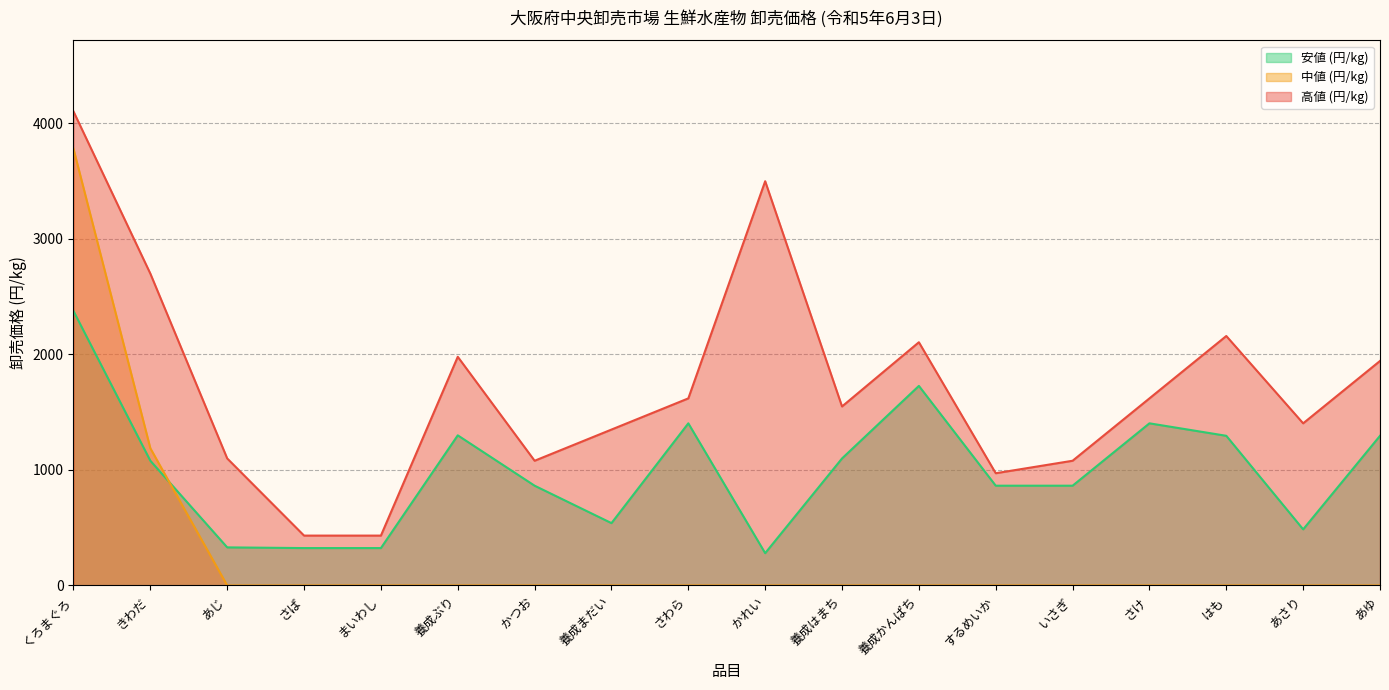

Rank the series by their average value, from lowest to highest.

中値 (円/kg), 安値 (円/kg), 高値 (円/kg)